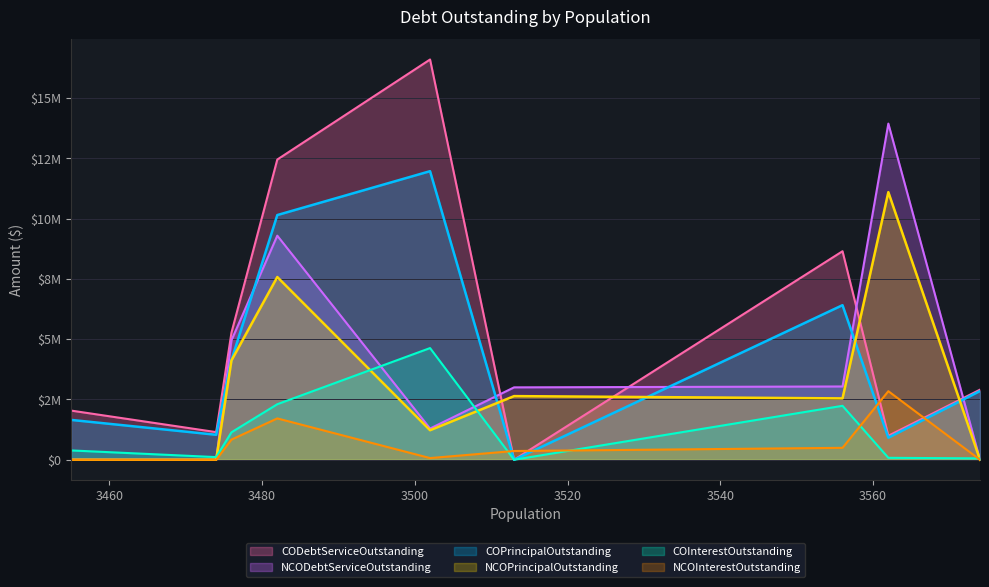

What is the value of the COPrincipalOutstanding point at the 9th from the left?

2850000.0